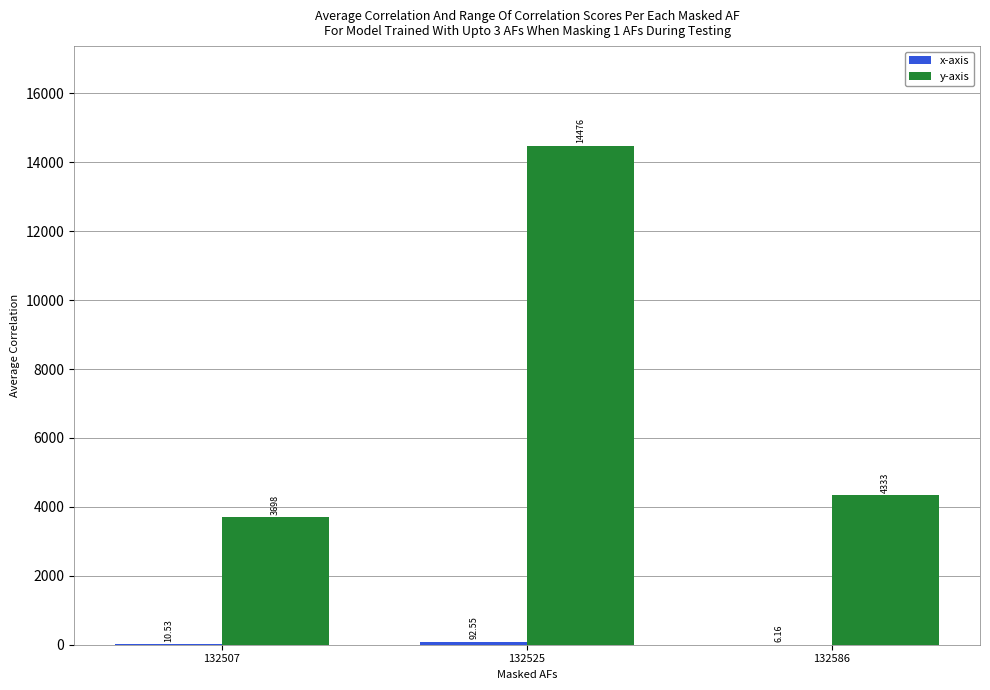

What is the total value across all series at 132507?

3708.5